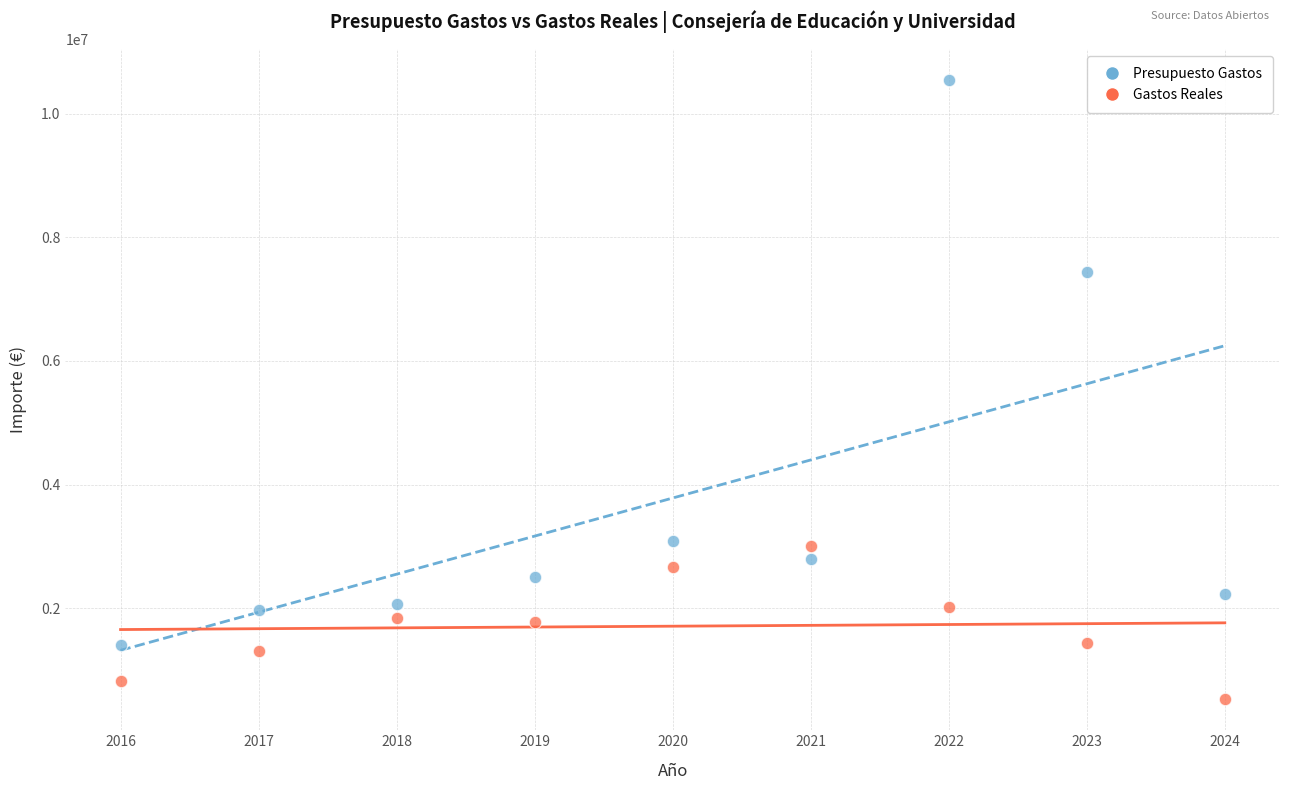

Which series reaches the maximum Y coordinate?

Presupuesto Gastos